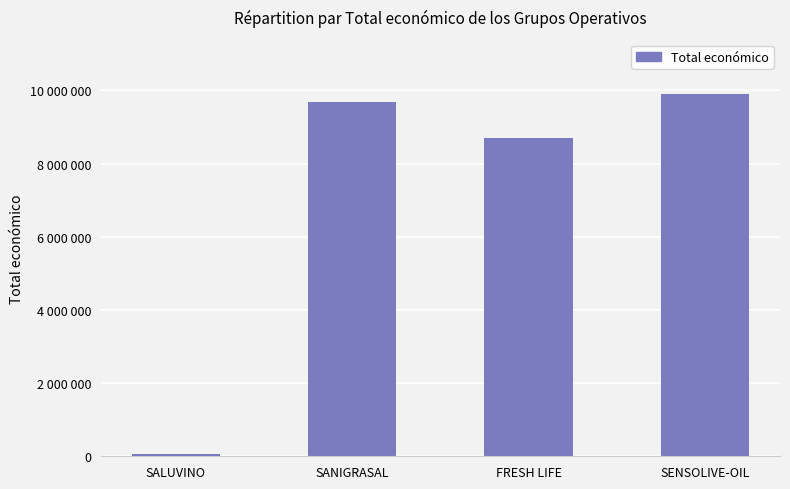

Where does the data first go above 9695285?

SENSOLIVE-OIL